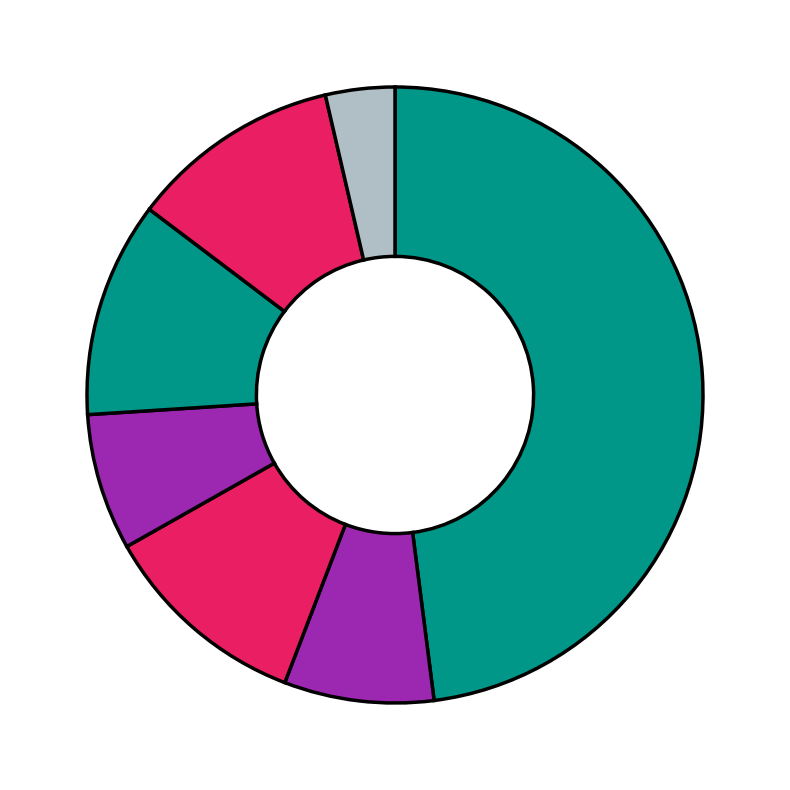

How many slices are in this pie chart?

7